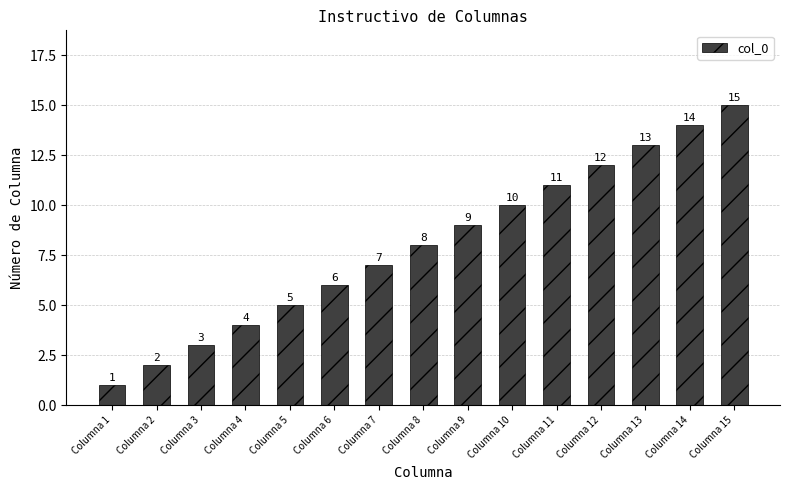

Reading right to left, what are all the values shown in this chart?

15	14	13	12	11	10	9	8	7	6	5	4	3	2	1